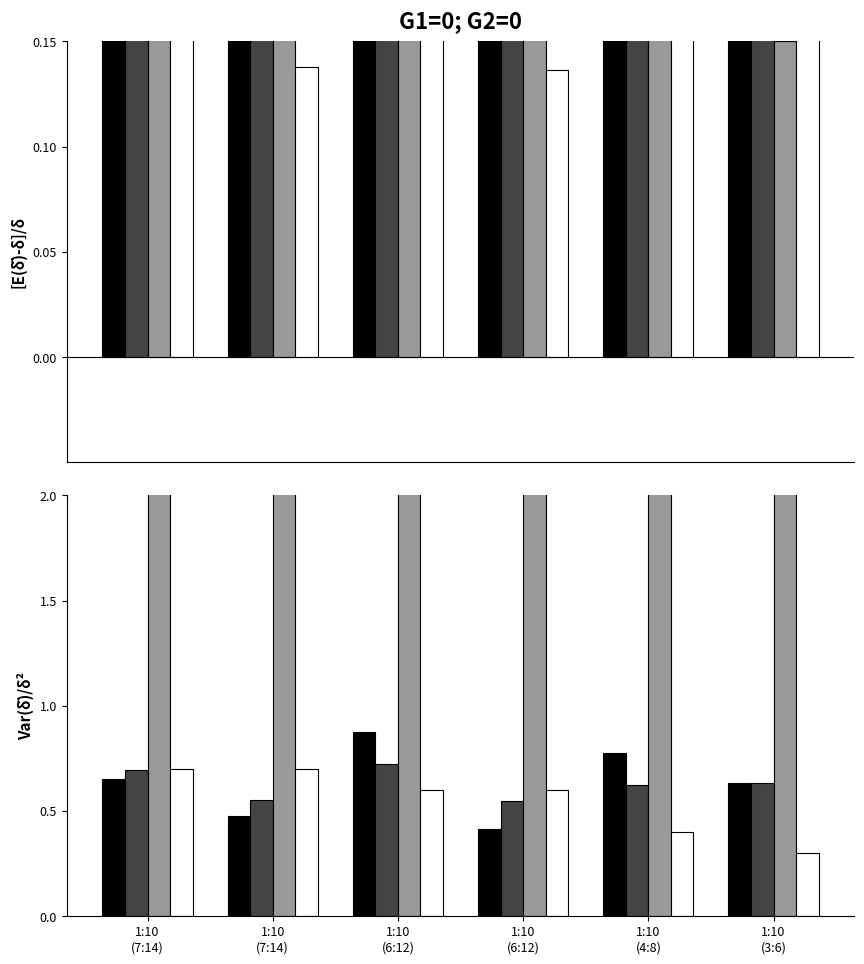

What is the minimum value for Race Count?

0.3